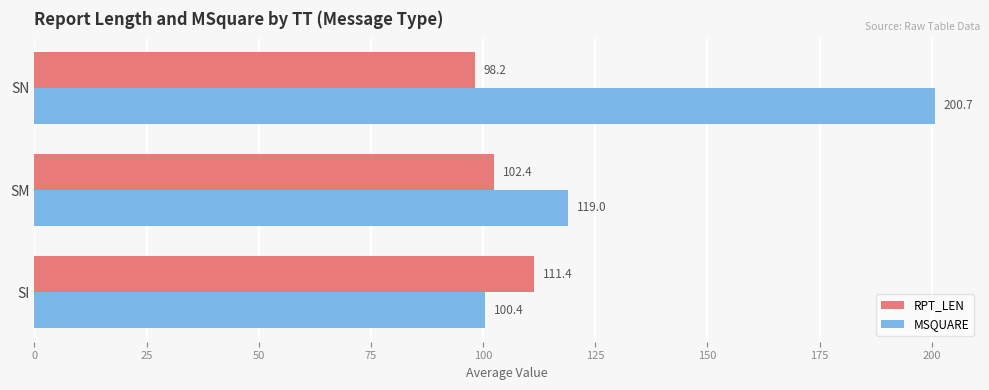

How many data points in RPT_LEN are above 102?

2